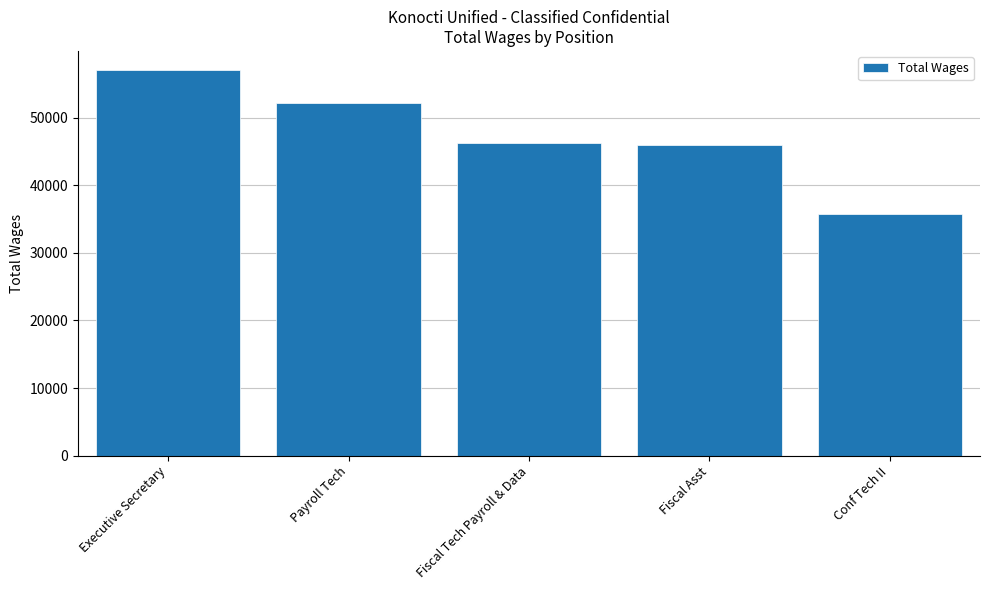

The value at Fiscal Tech Payroll & Data is 46215. True or false?

True